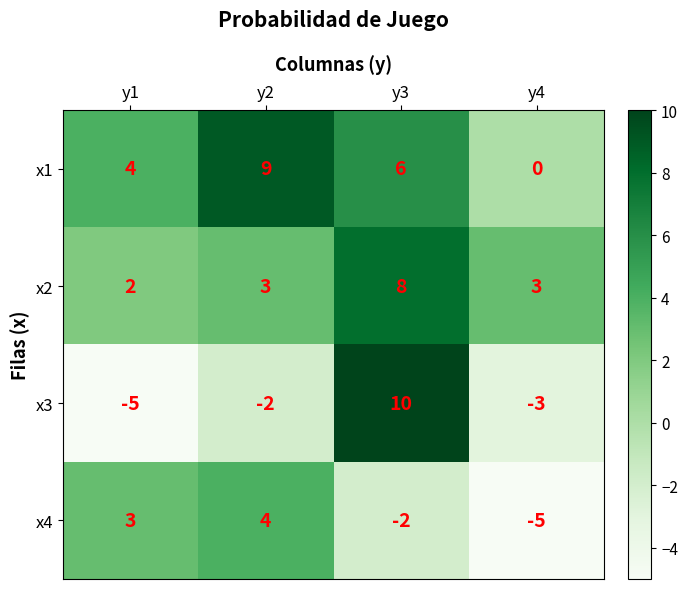

How many values in the x1 series are below 6?

2